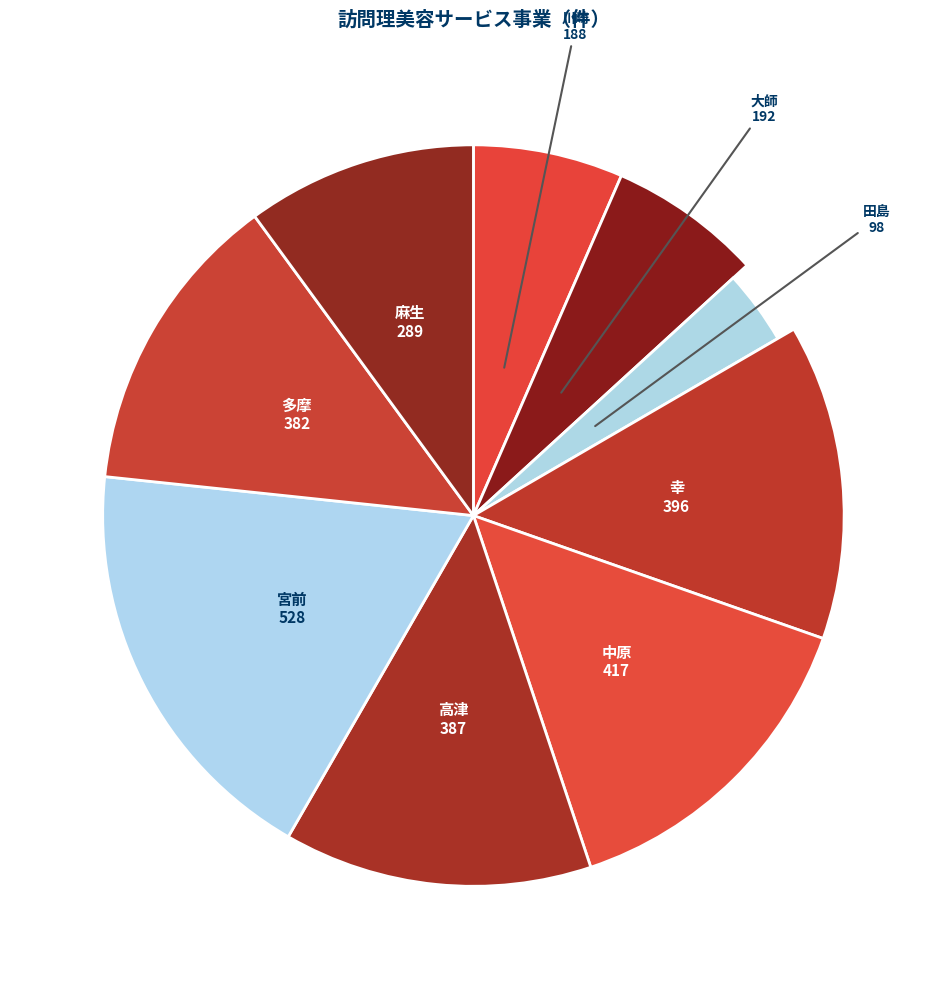

To the nearest percent, what is the combined percentage of 大師 and 宮前?

25%